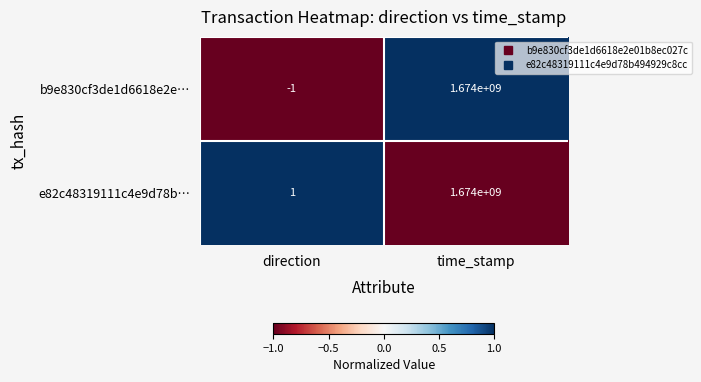

Reading left to right, extract all data points from this chart.

b9e830cf3de1d6618e2e…: direction=-1	time_stamp=1674000000
e82c48319111c4e9d78b…: direction=1	time_stamp=1674000000